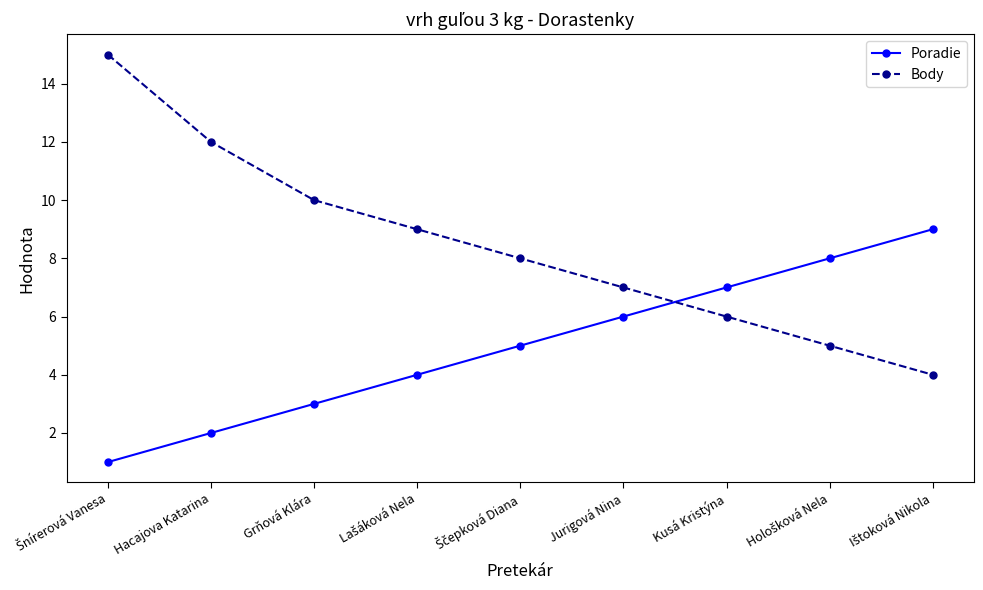

What are all the series names shown in the legend?

Poradie, Body